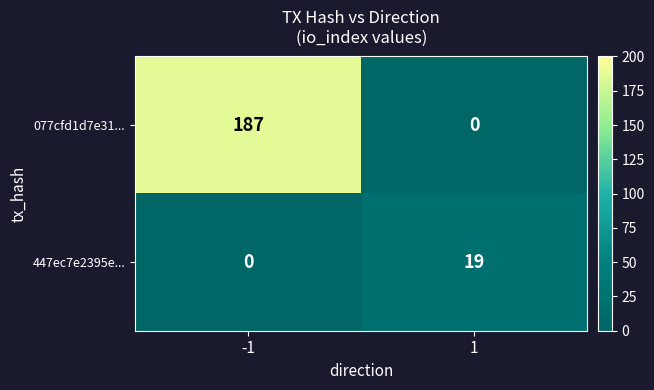

Count the number of data series in this chart.

2